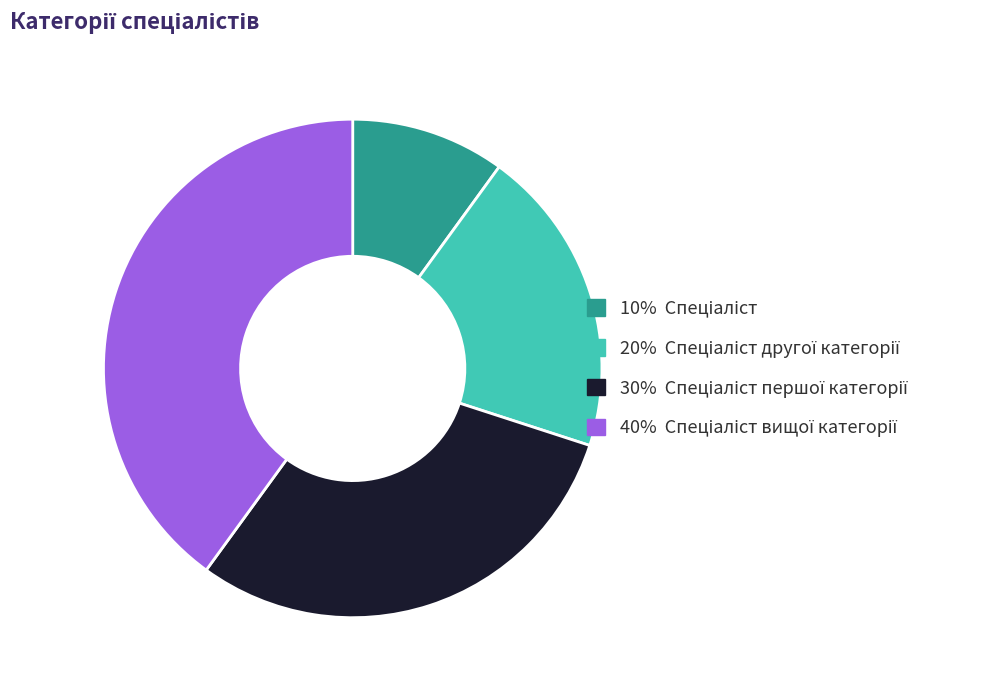

Count the number of slices in the pie.

4